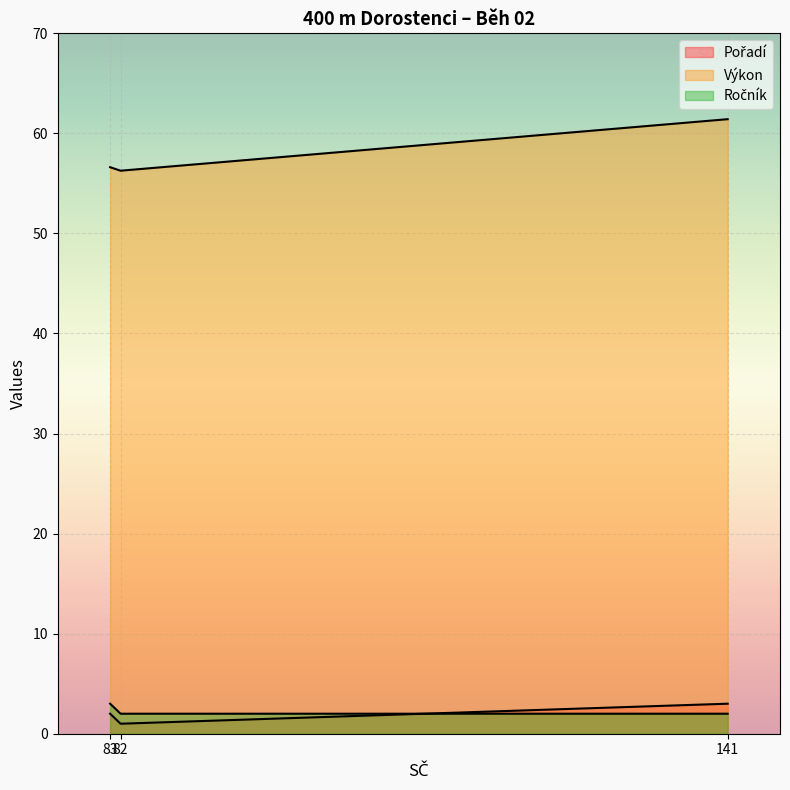

What is the sum of all Výkon values?

174.3